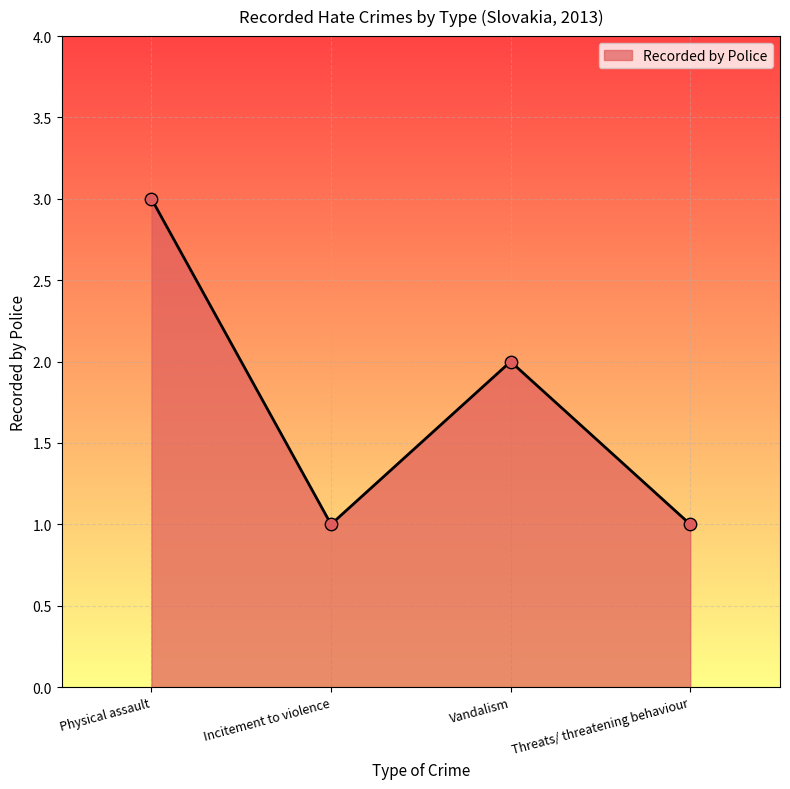

What is the ratio of the value at Threats/ threatening behaviour to the value at Physical assault?

0.3